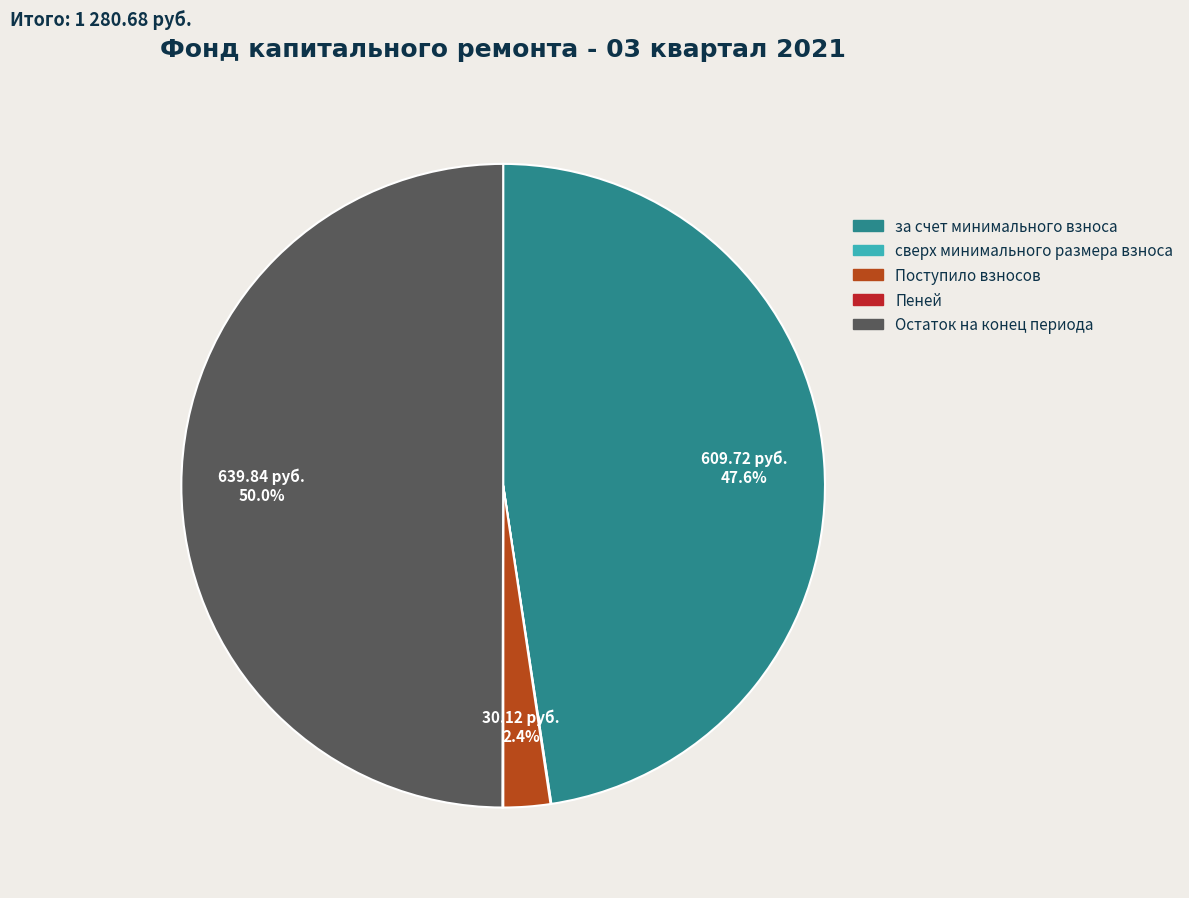

What is the largest slice in the pie chart?

Остаток на конец периода